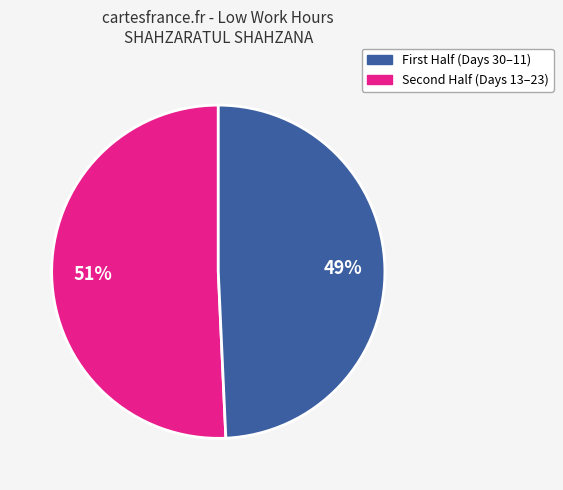

To the nearest percent, what is the average slice percentage?

50%